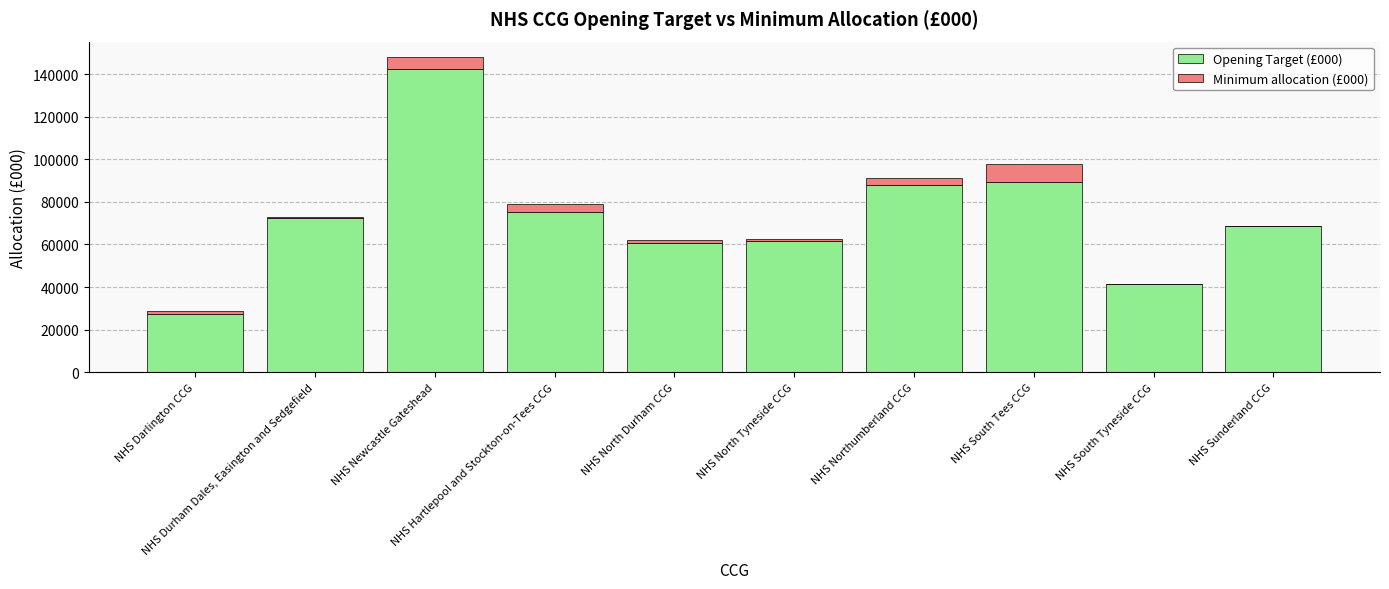

What is the approximate value of Opening Target (£000) at NHS North Tyneside CCG?

61856.7